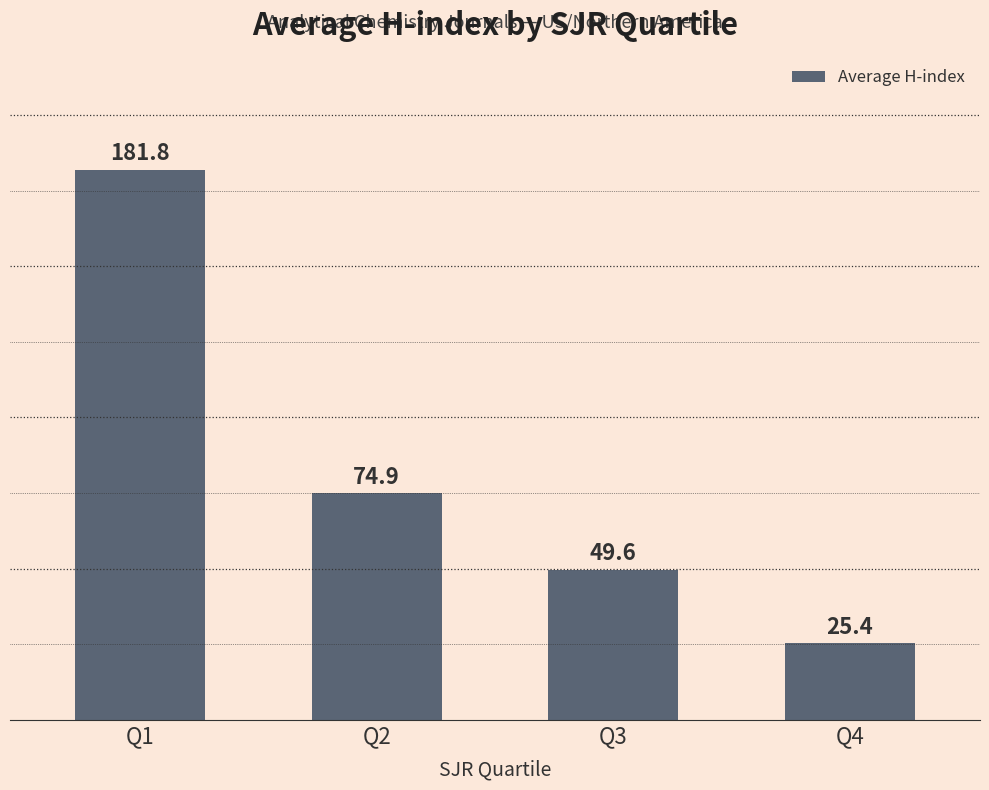

Approximately how many times larger is the value at Q1 compared to Q2?

2.4